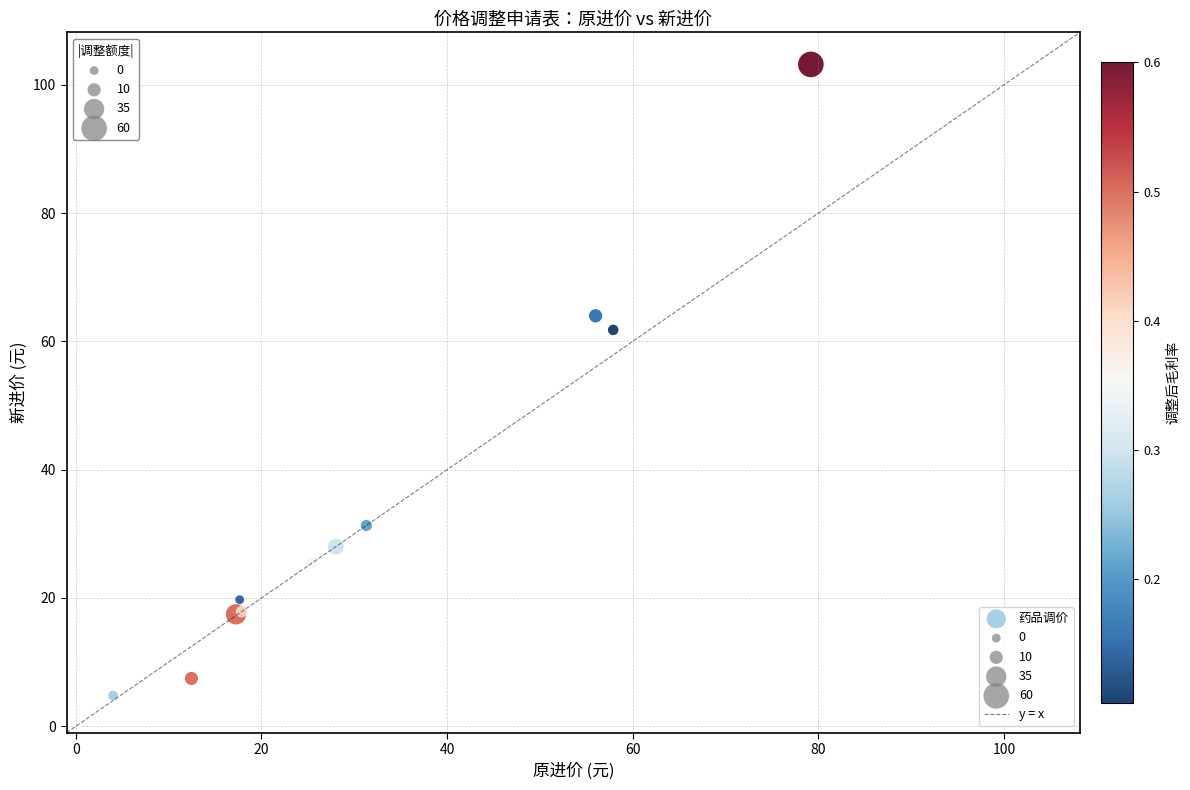

What Y value in the scatter plot is closest to 54?

61.8